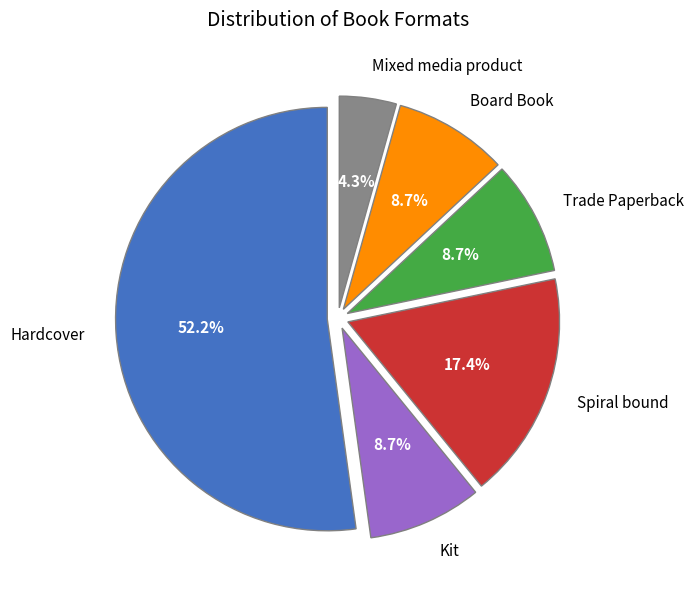

What is the smallest slice in the pie chart?

Mixed media product